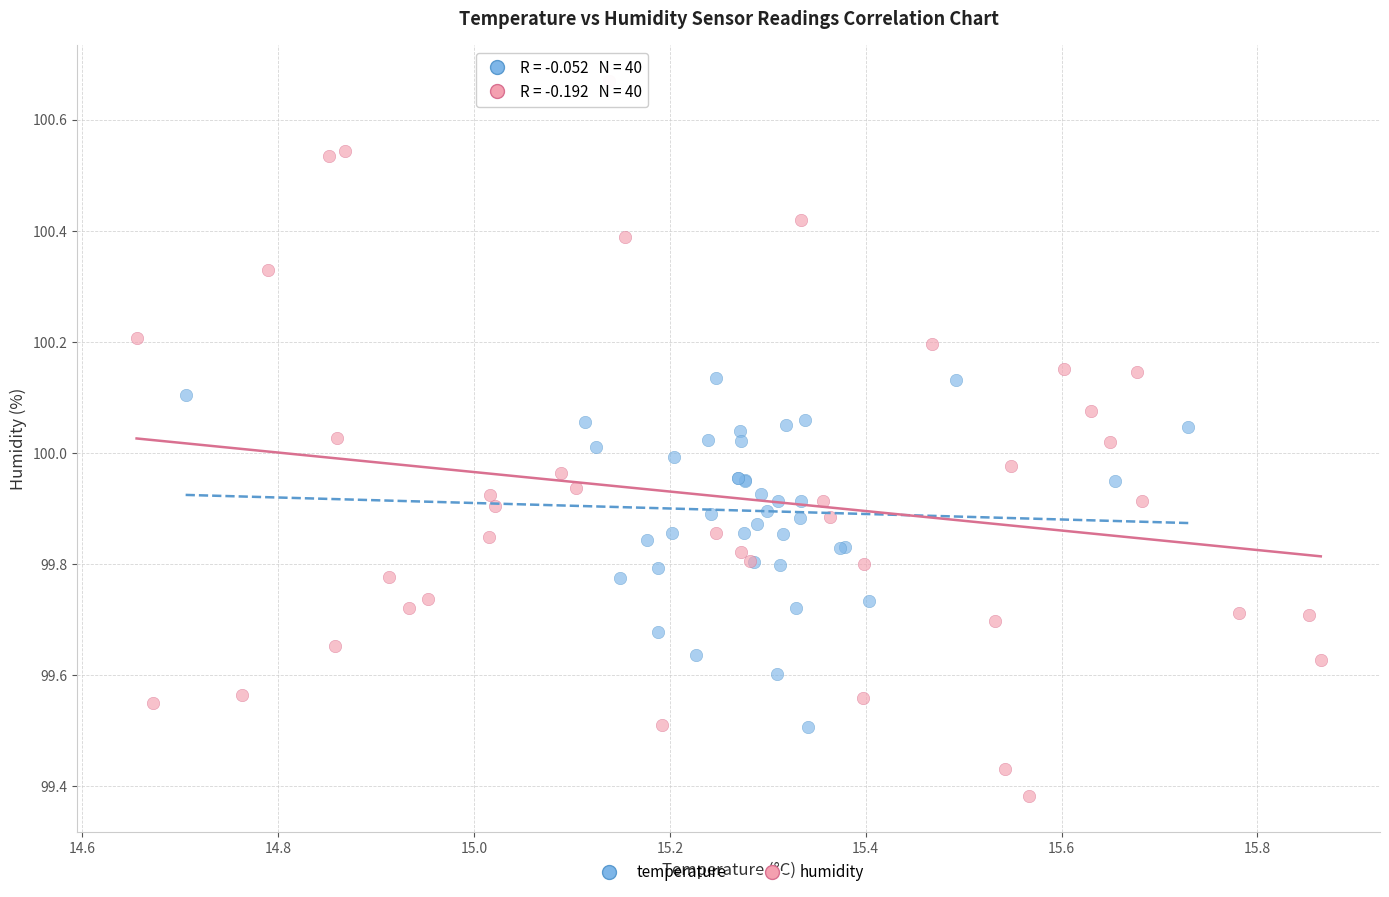

Which series contains the lowest Y value?

humidity